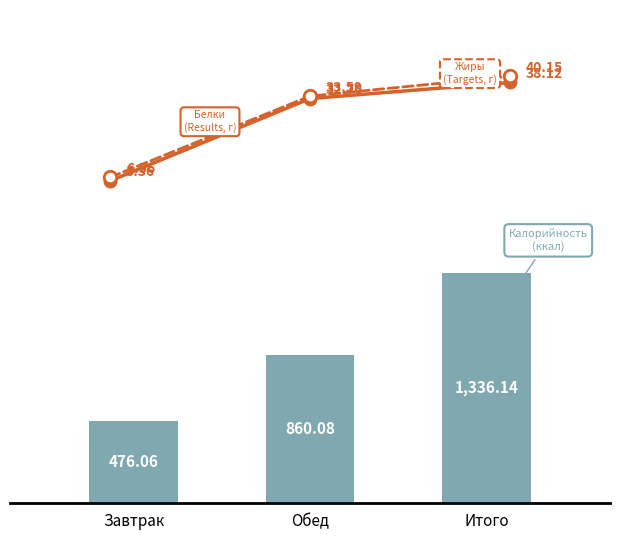

At how many categories does at least one series exceed 433?

3